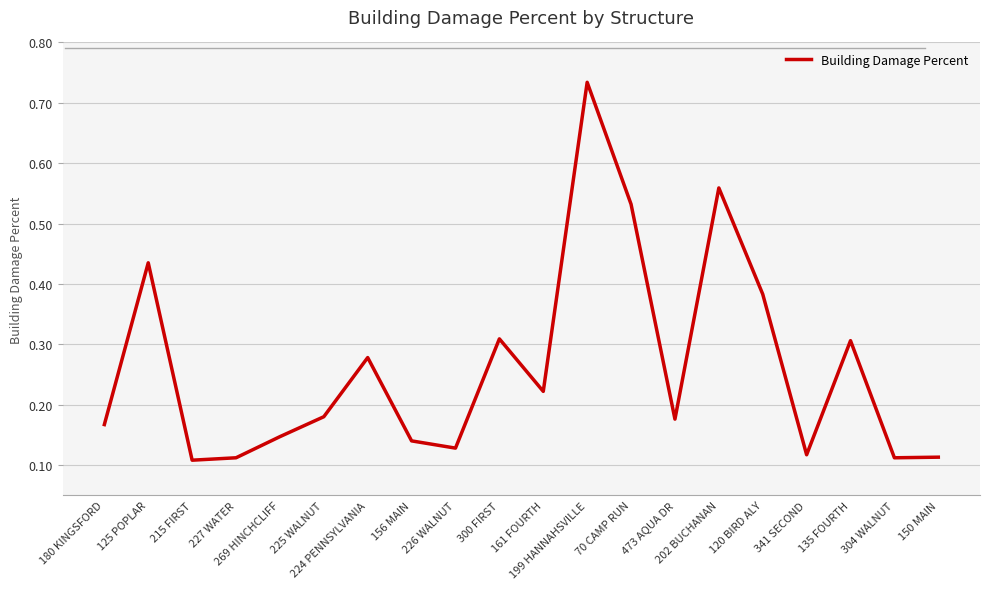

Is this an area chart (filled region under the line)?

No